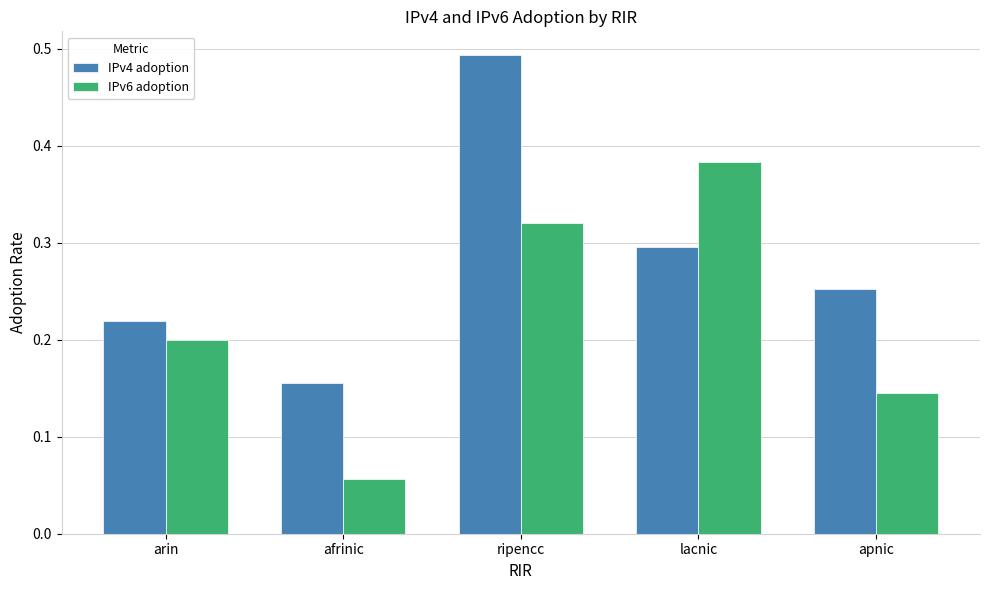

Rank the categories by IPv4 adoption value from lowest to highest.

afrinic, arin, apnic, lacnic, ripencc